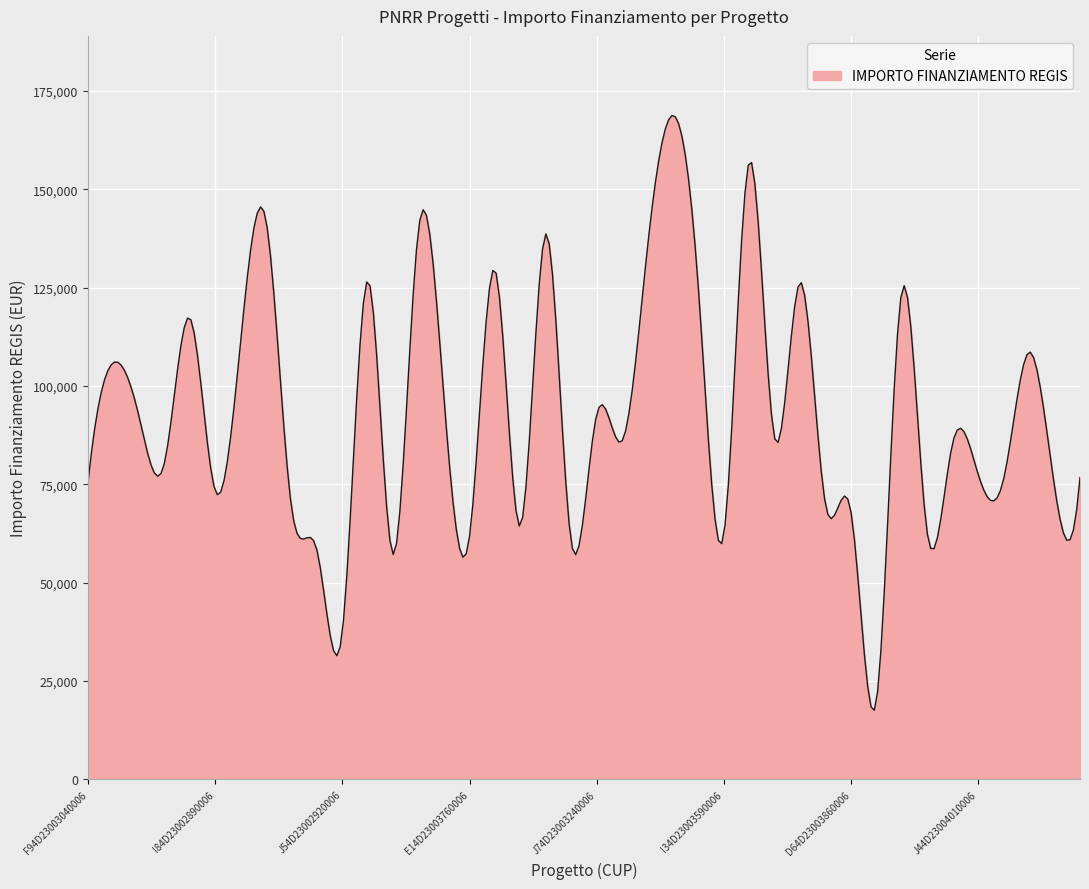

What is the maximum value shown in the chart?

168703.6